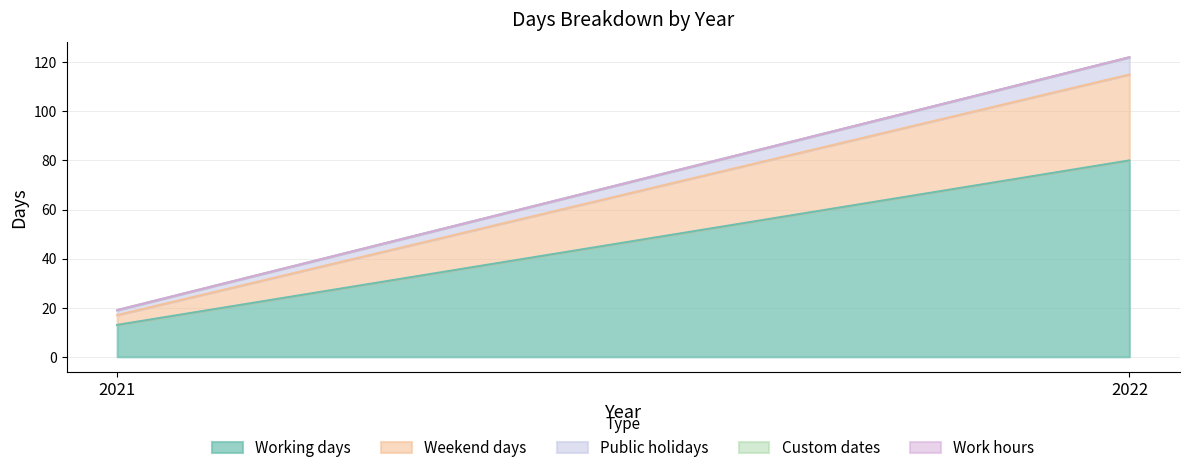

How many lines are shown in the chart?

5